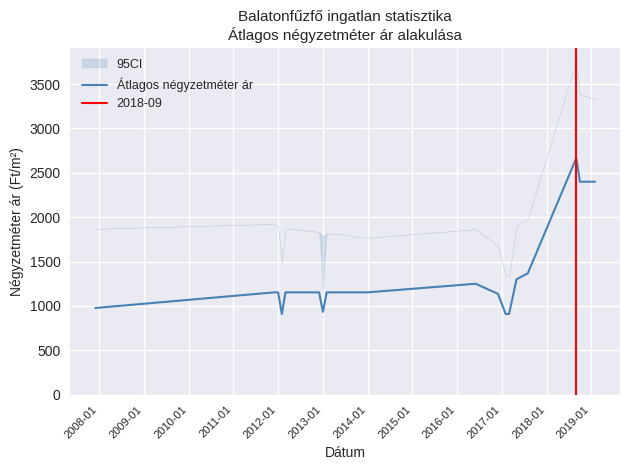

Reading left to right, extract all data points from this chart.

977	1153	1153	909	1153	1153	1153	1153	1153	1153	1153	1153	1153	1153	933	1153	1153	1153	1153	1153	1153	1153	1153	1153	1153	1153	1153	1250	1136	909	909	1300	1368	2666	2400	2400	2400	2400	2400